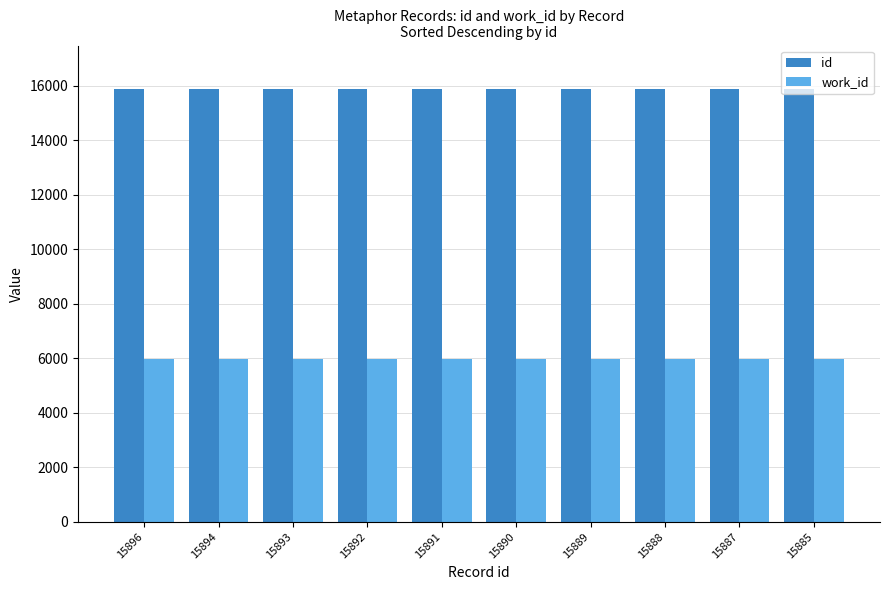

What is the sum of all id values?

158905